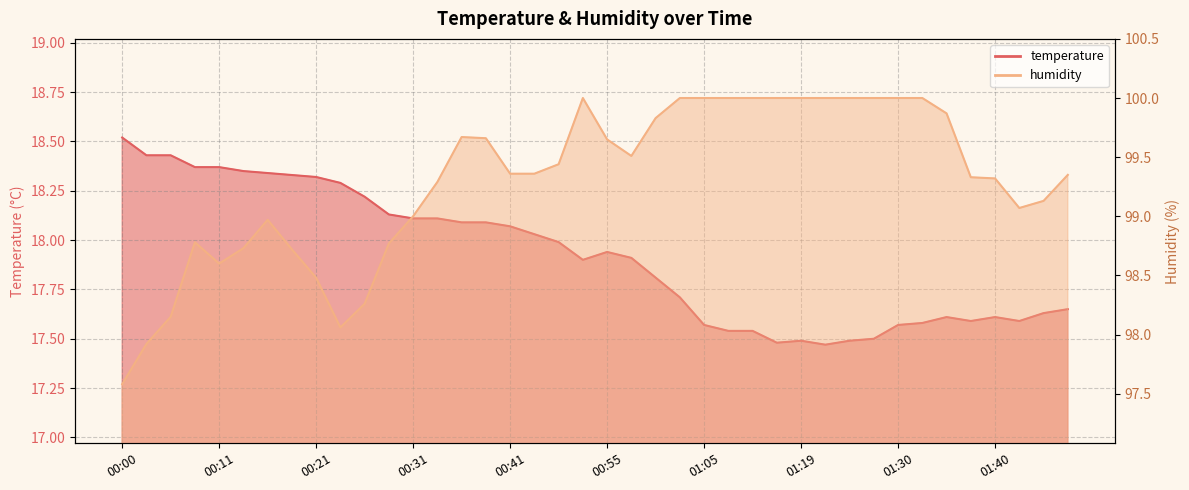

At which category does temperature reach its first local valley?

00:52